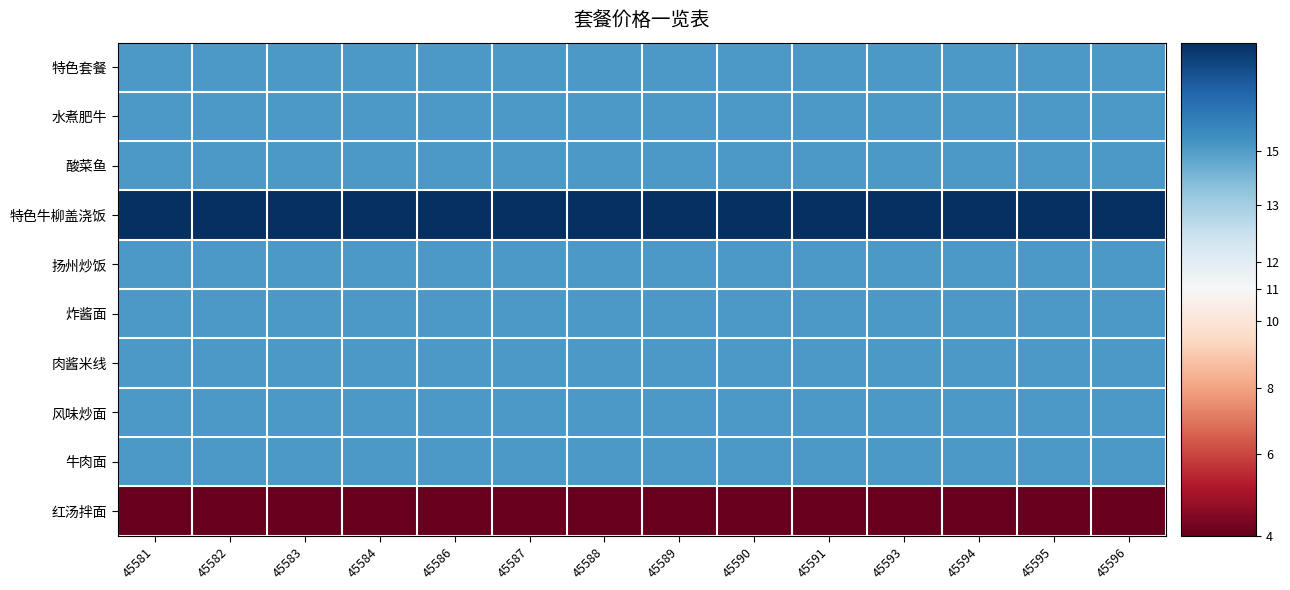

Which category has the highest value across all series?

45581